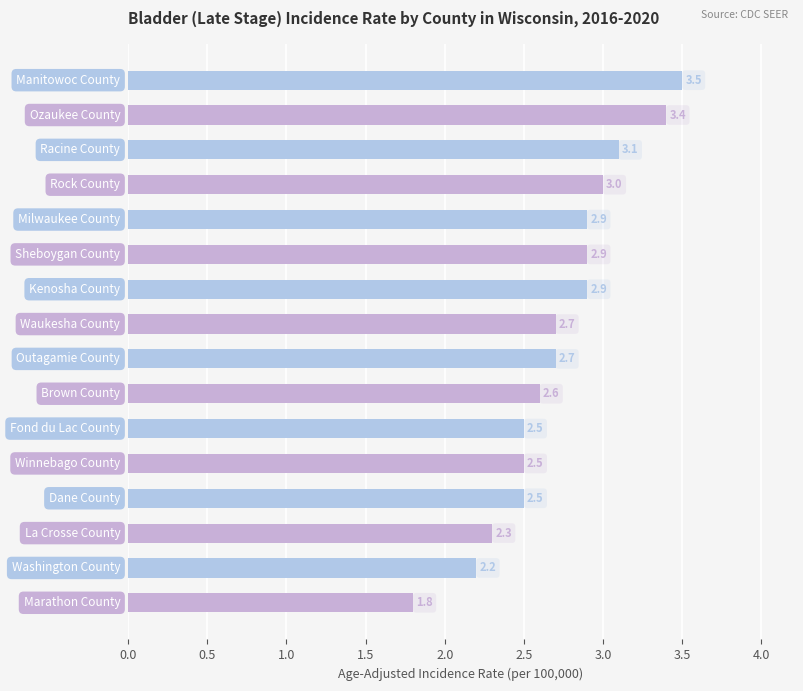

What is the sum of all values?

43.5